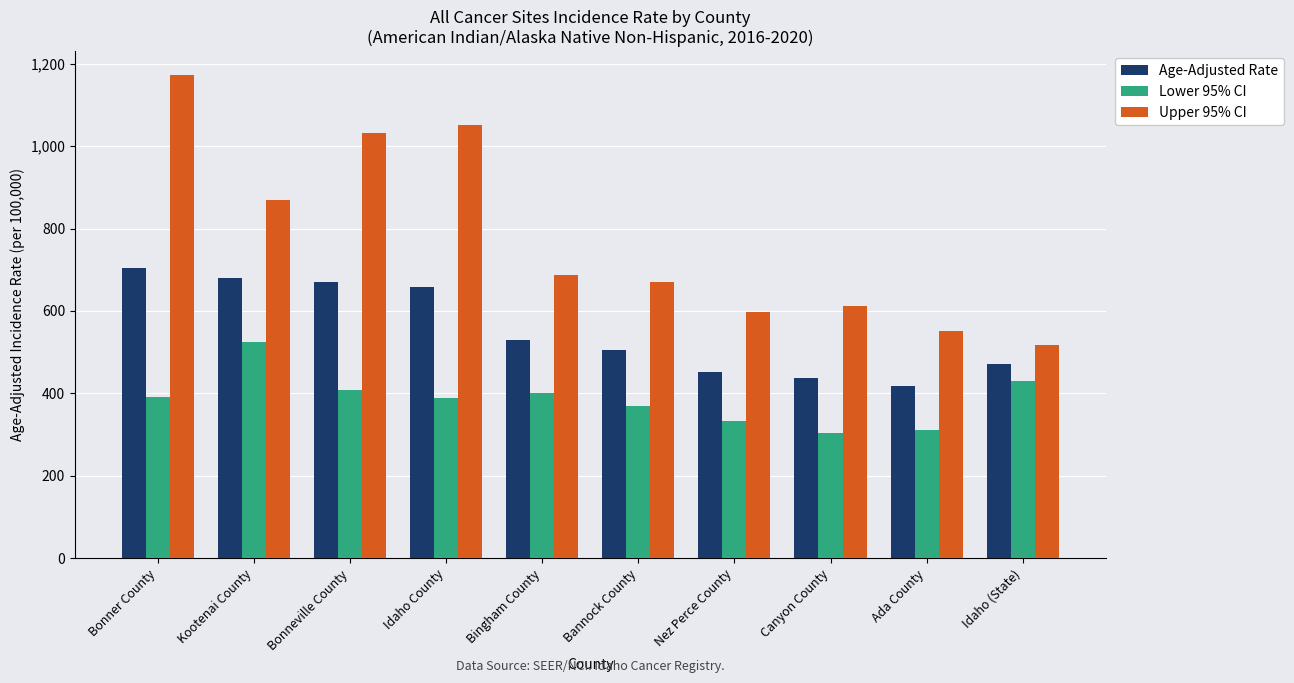

True or false: Lower 95% CI has a value of 668.6 at Idaho (State).

False